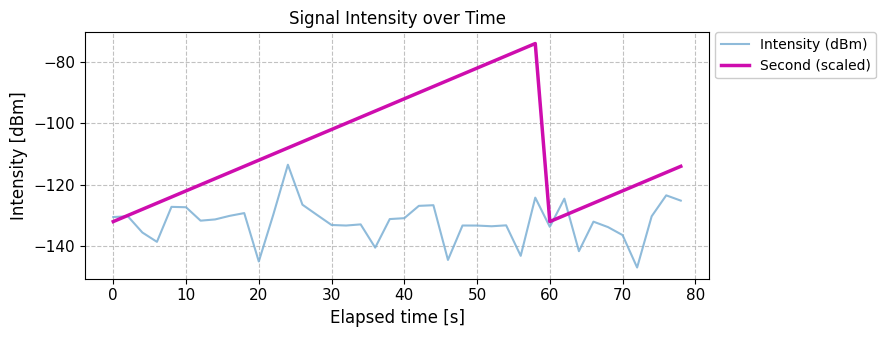

List the series in order of their peak value, highest first.

Second (scaled), Intensity (dBm)